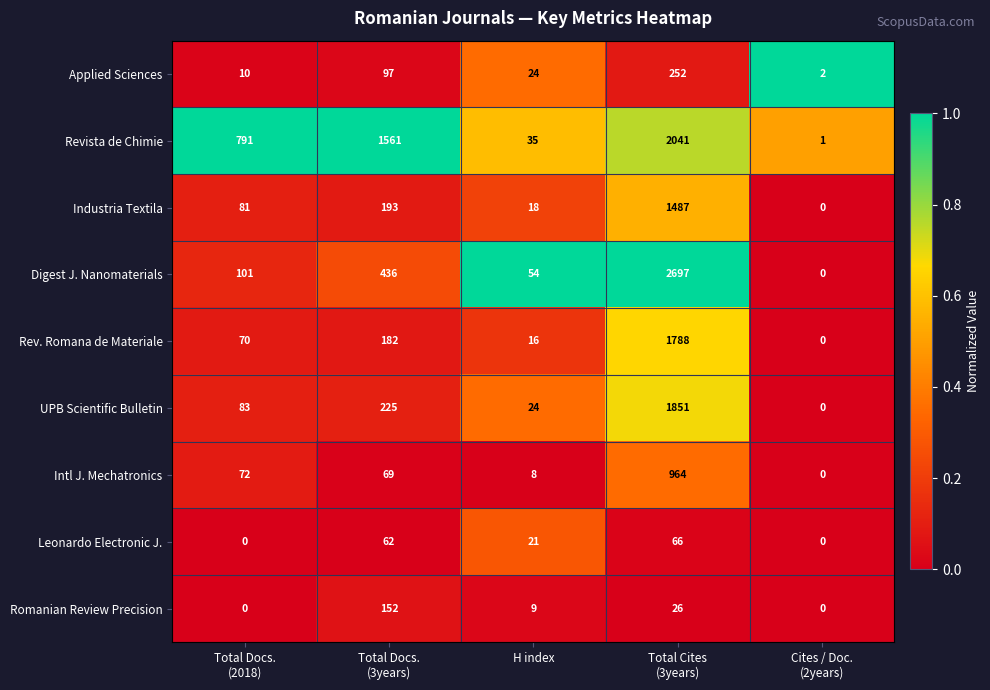

Rank the series by their maximum value, from lowest to highest.

Leonardo Electronic J., Romanian Review Precision, Applied Sciences, Intl J. Mechatronics, Industria Textila, Rev. Romana de Materiale, UPB Scientific Bulletin, Revista de Chimie, Digest J. Nanomaterials